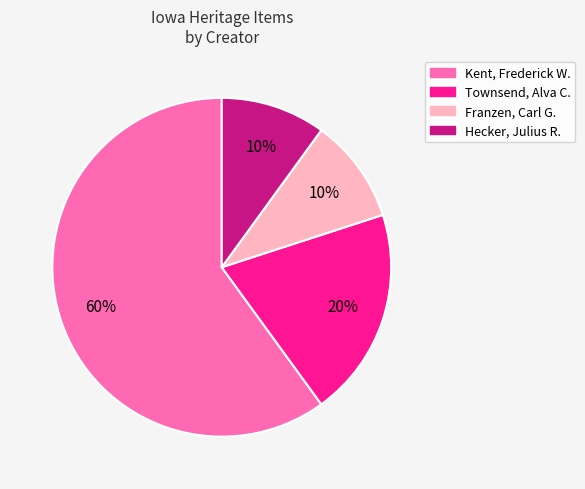

Does any single category account for the majority?

Yes